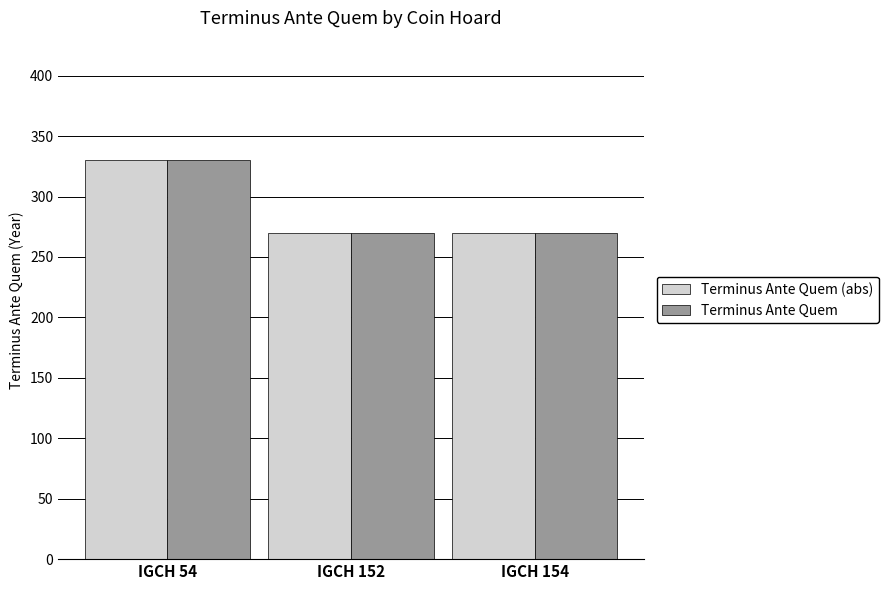

What is the difference between the Terminus Ante Quem values at IGCH 152 and IGCH 54?

60